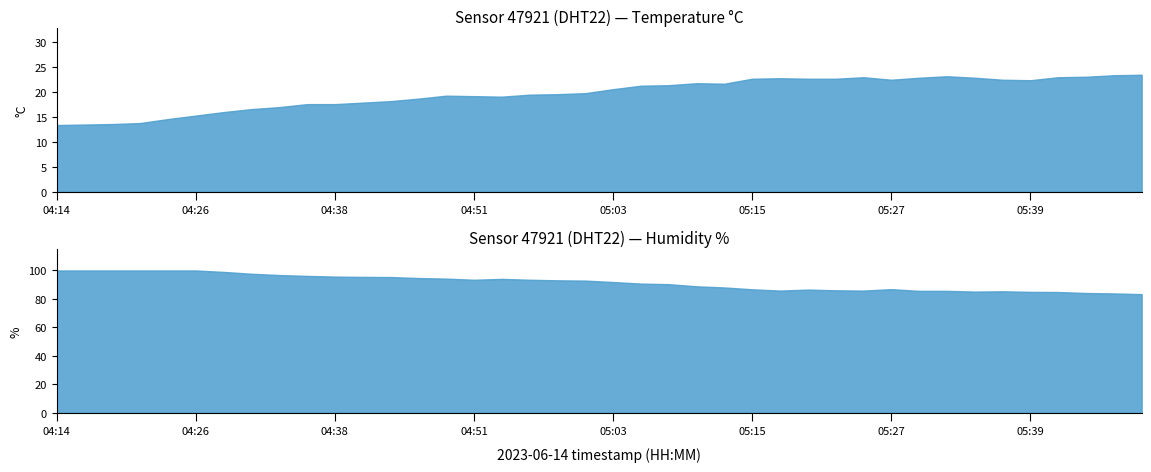

True or false: temperature and humidity cross at least once.

False